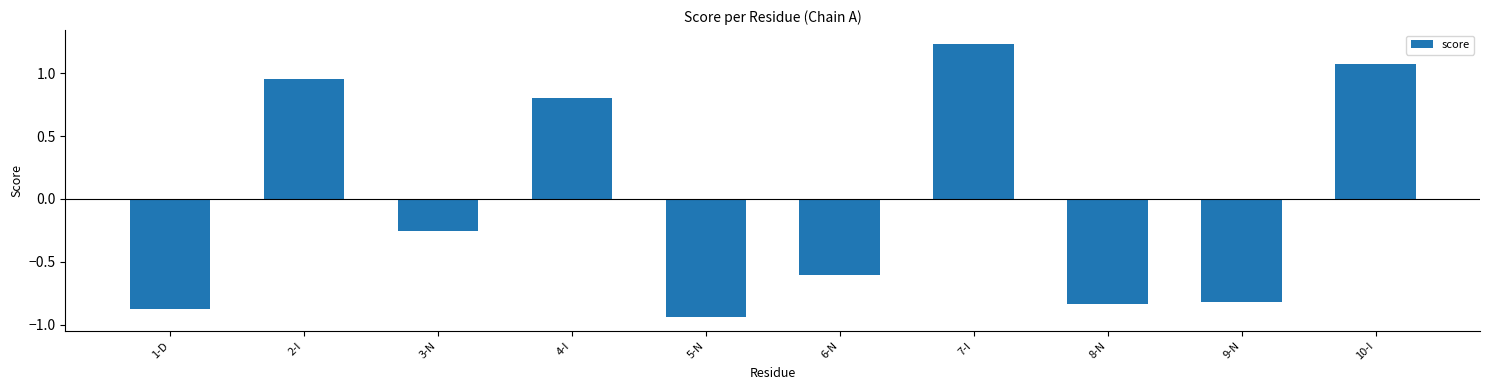

Which category has the highest value across all series?

7-I